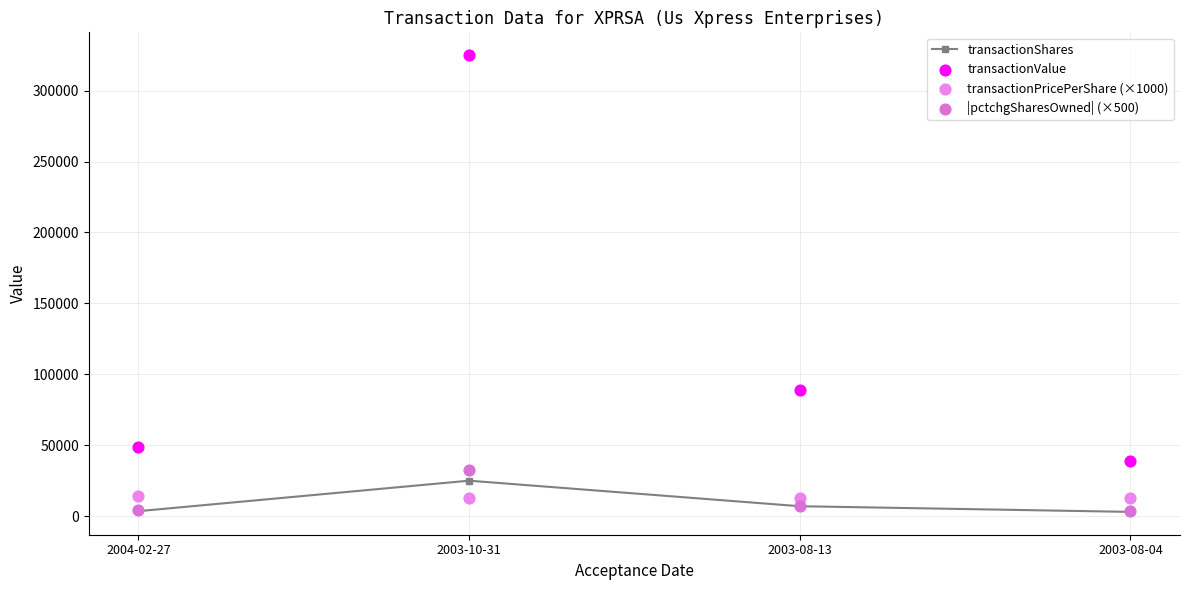

At which category is the sum across all series the highest?

2003-10-31